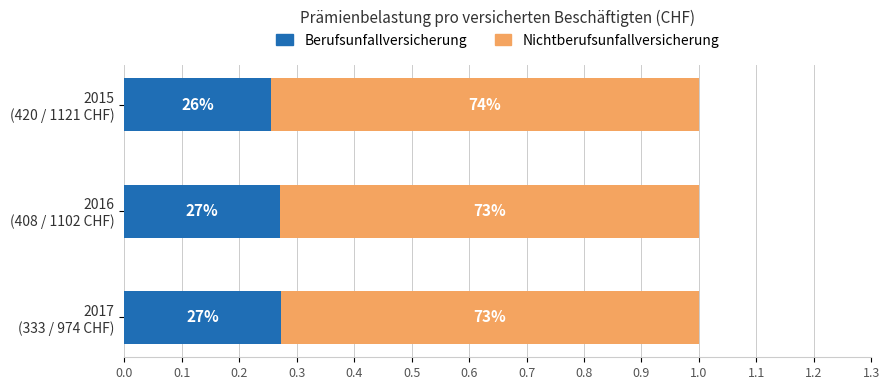

What is the value of the Berufsunfallversicherung bar at the 2nd from the left?

0.3